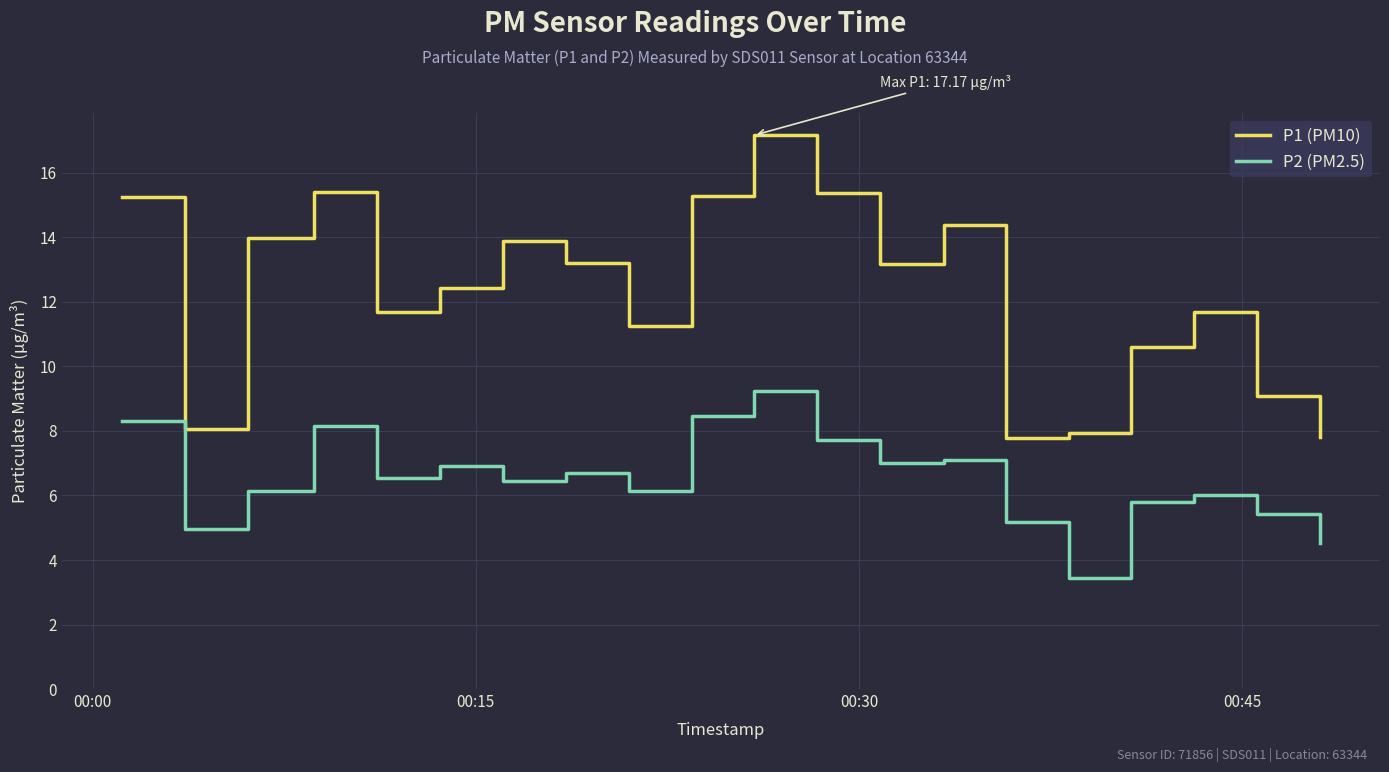

True or false: P1 (PM10) and P2 (PM2.5) cross at least once.

False